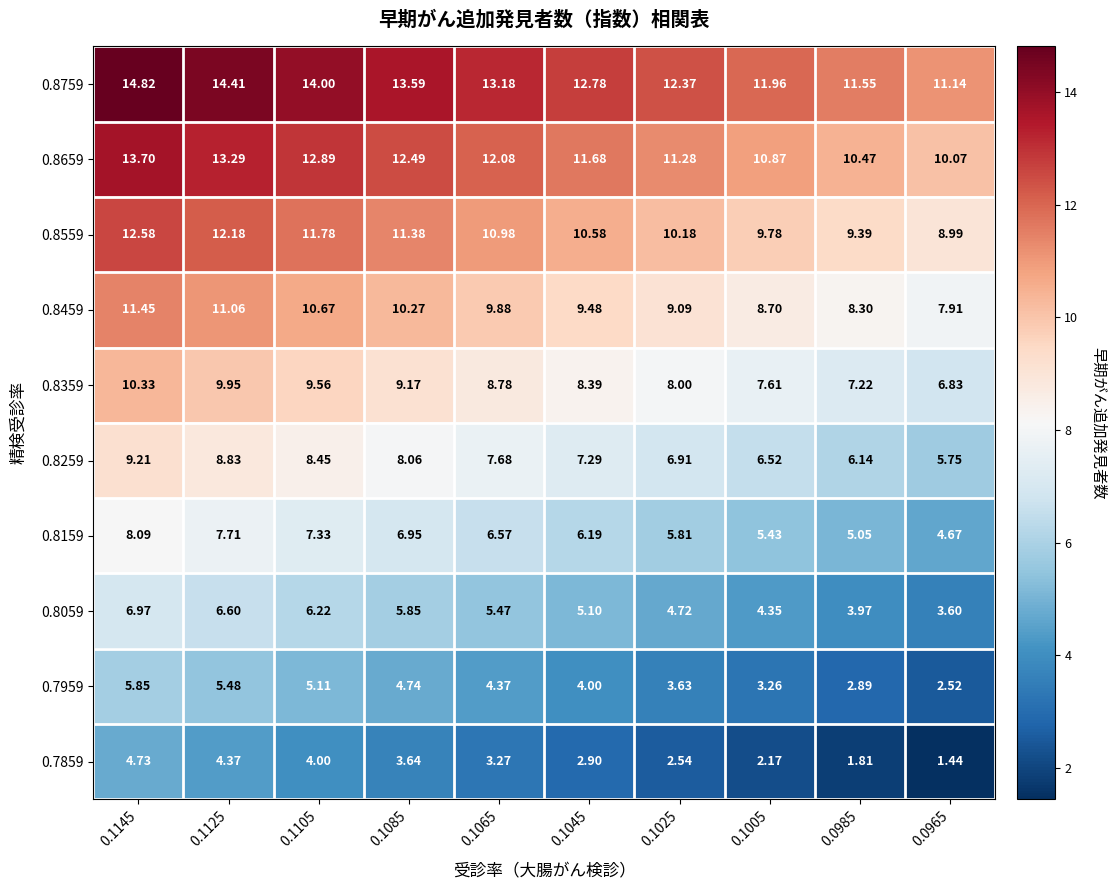

Is the value of 0.8259 at 0.1045 greater than the value of 0.8659 at 0.1005?

No